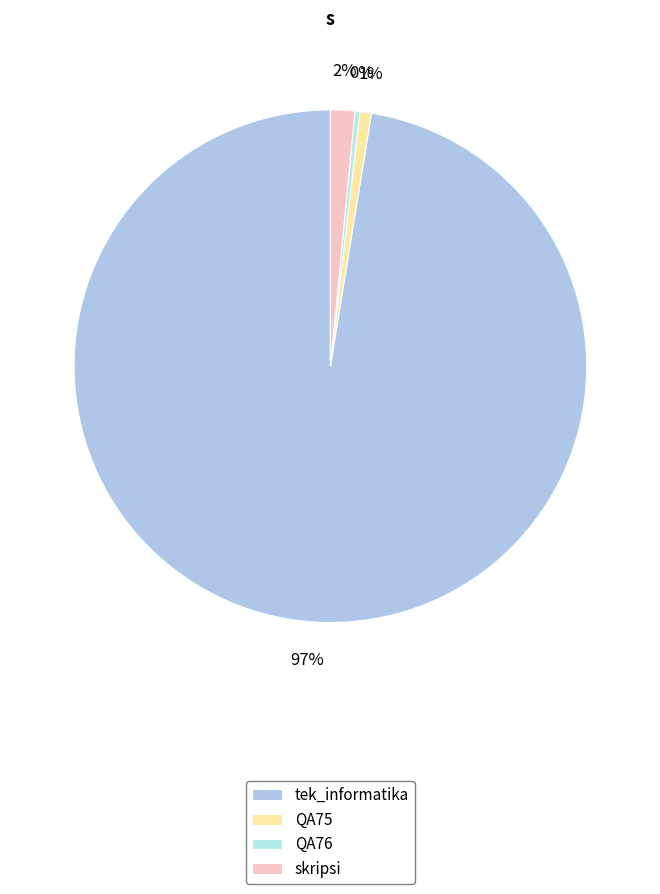

What portion of the pie excludes skripsi?

98.5%